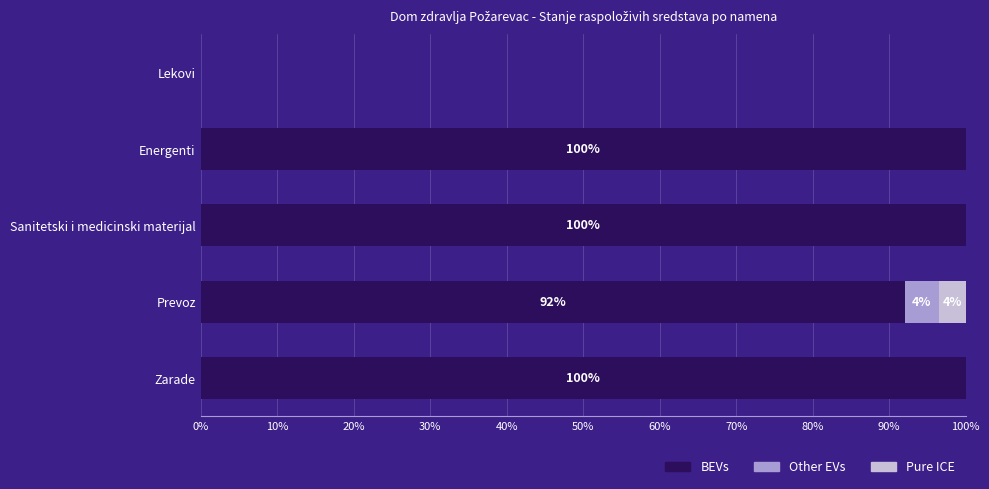

At which label is BEVs closest to 50?

Prevoz